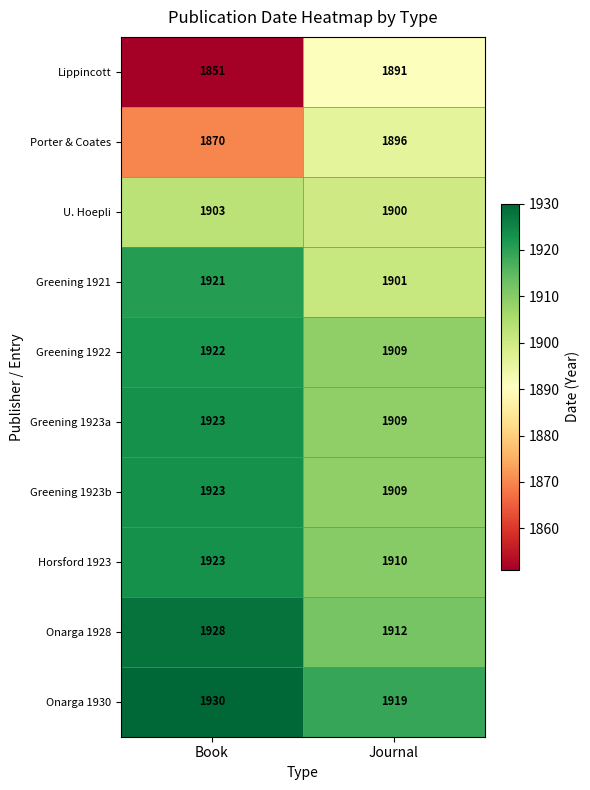

Reading left to right, extract all data points from this chart.

Lippincott: Book=1851	Journal=1891
Porter & Coates: Book=1870	Journal=1896
U. Hoepli: Book=1903	Journal=1900
Greening 1921: Book=1921	Journal=1901
Greening 1922: Book=1922	Journal=1909
Greening 1923a: Book=1923	Journal=1909
Greening 1923b: Book=1923	Journal=1909
Horsford 1923: Book=1923	Journal=1910
Onarga 1928: Book=1928	Journal=1912
Onarga 1930: Book=1930	Journal=1919